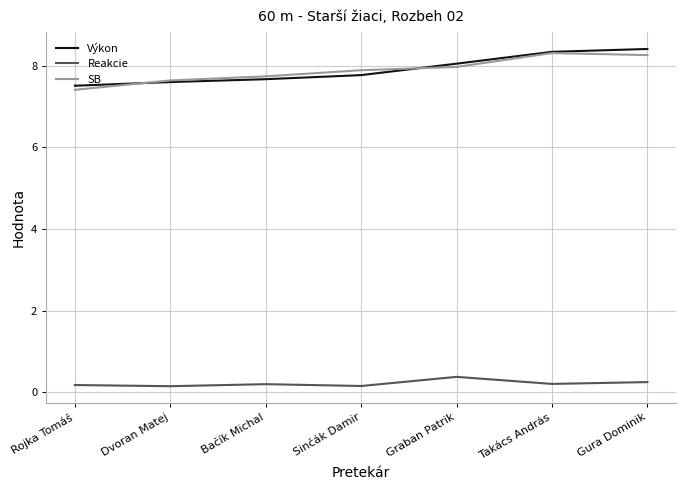

What is the total value across all series at Takács András?

16.9